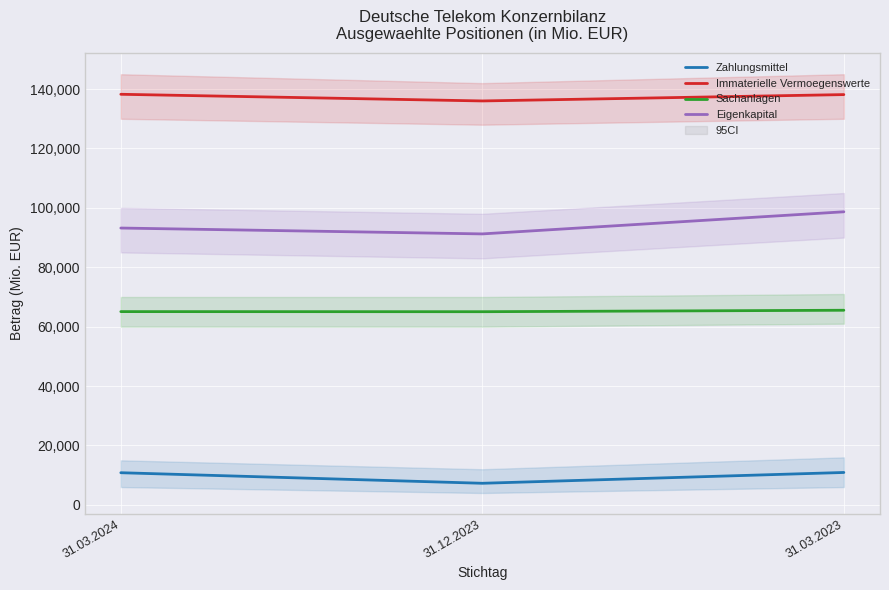

What is the value of the Zahlungsmittel point at the 2nd from the left?

7274